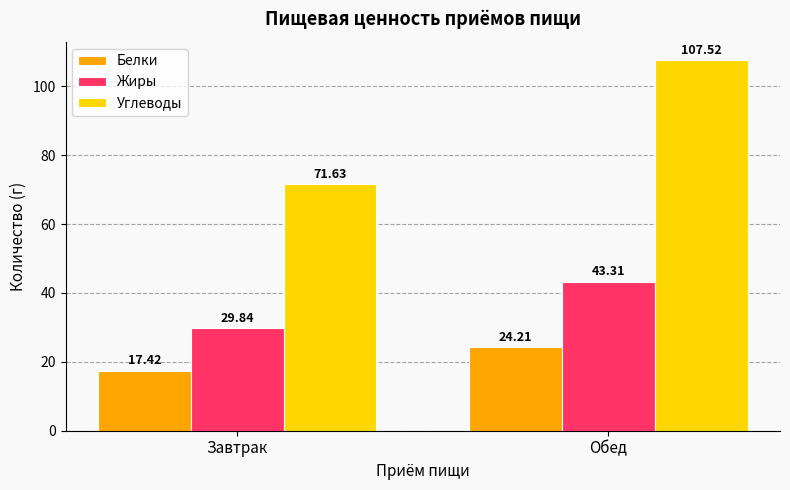

What is the label of the 2nd bar from the right?

Завтрак